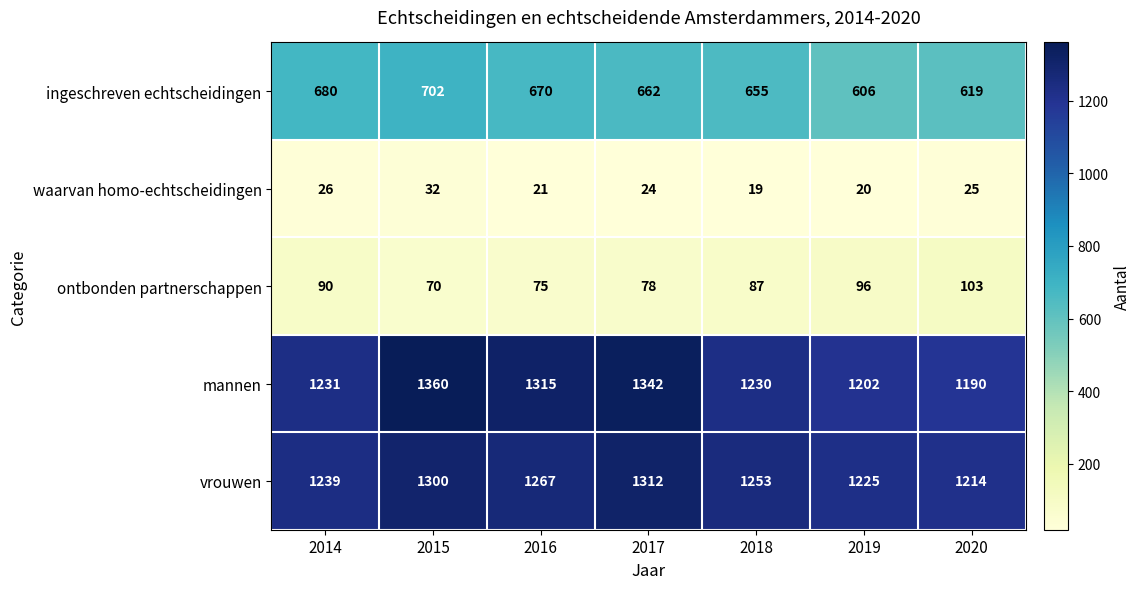

What is the sum of the mannen values at 2016 and 2017?

2657